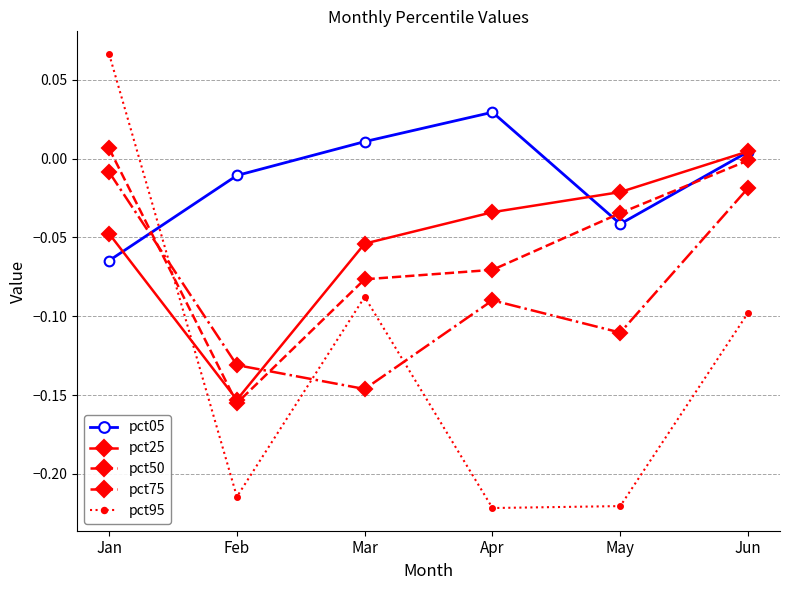

Where is pct75 nearest to the value 0?

Jan